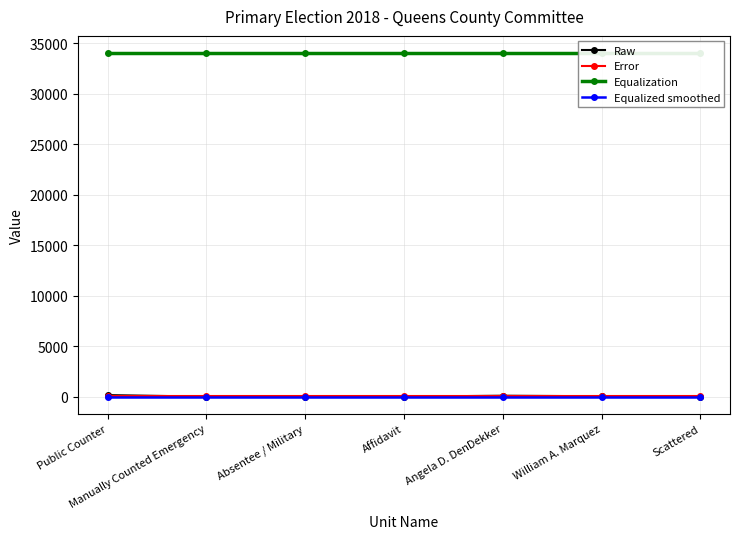

At Angela D. DenDekker, list the series in order from smallest to largest.

Equalized smoothed, Error, Raw, Equalization